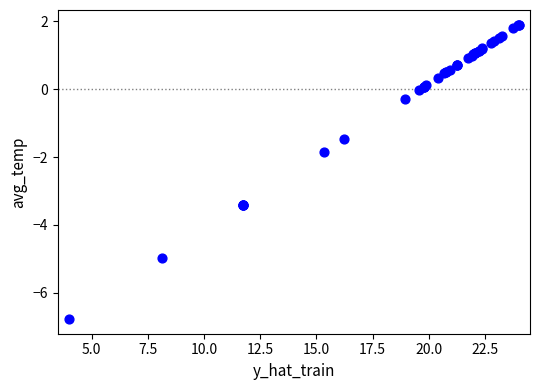

What Y value in the scatter plot is closest to -2?

-1.9